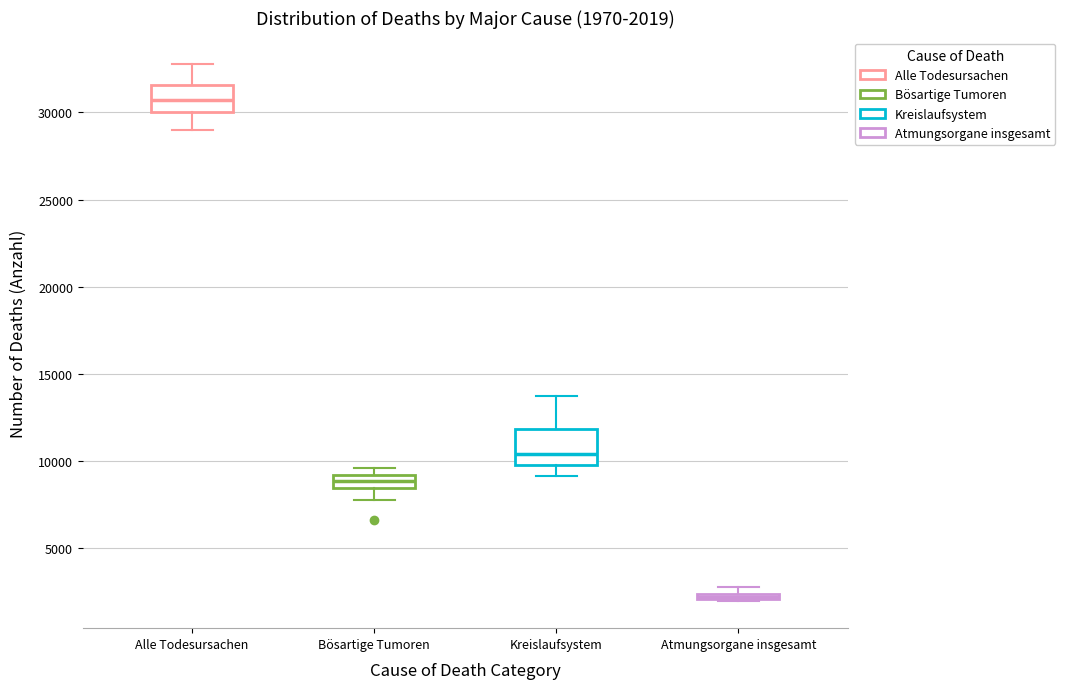

Comparing the boxes themselves (not the whiskers), which one is the tallest?

Kreislaufsystem